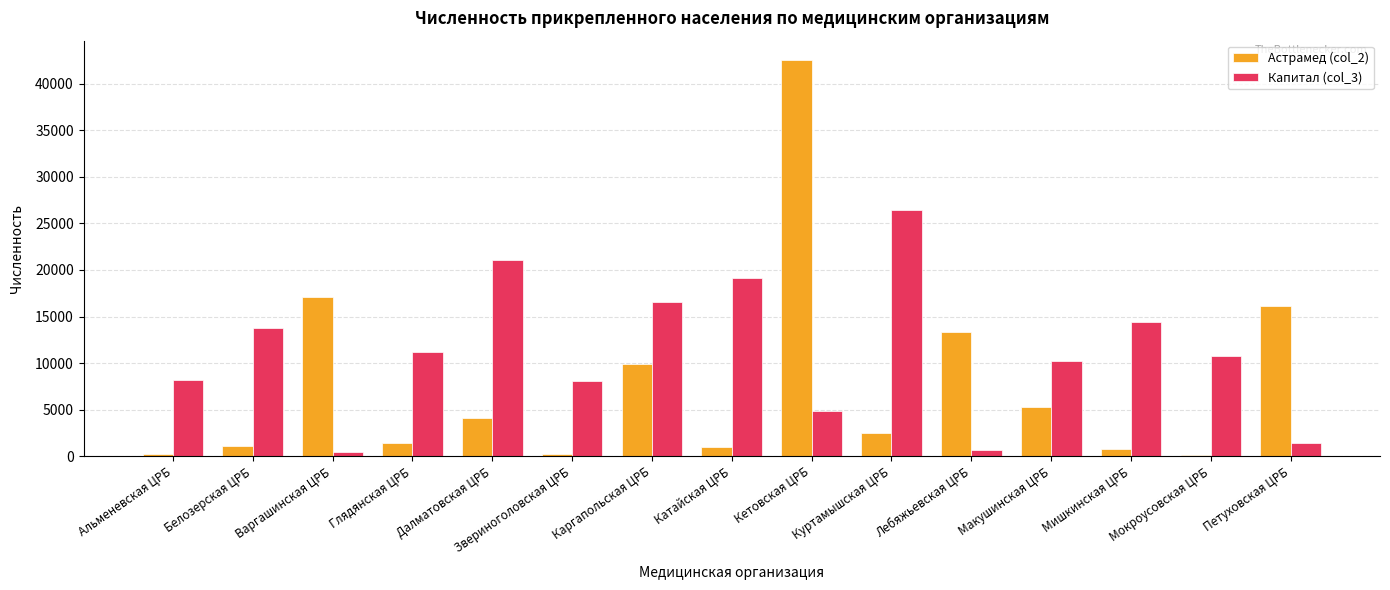

What is the approximate value of Капитал (col_3) at Глядянская ЦРБ?

11159